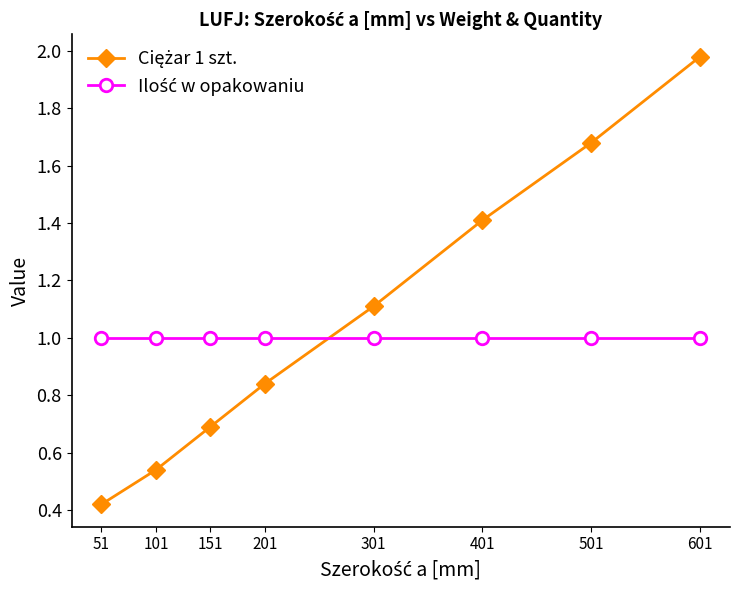

At which category is the sum across all series the highest?

601